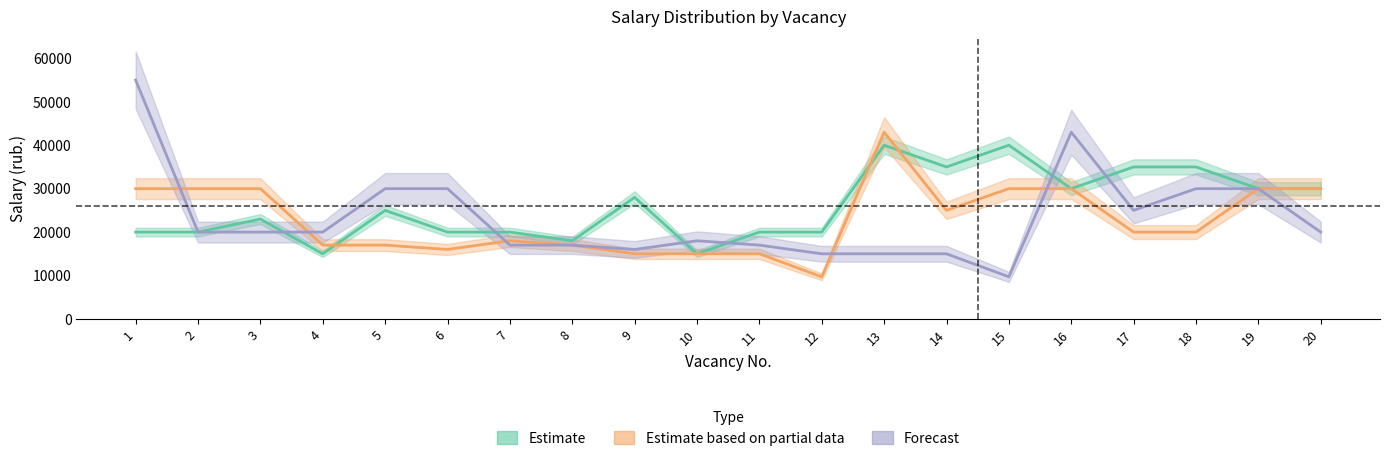

Which series has the largest total across all categories?

Estimate